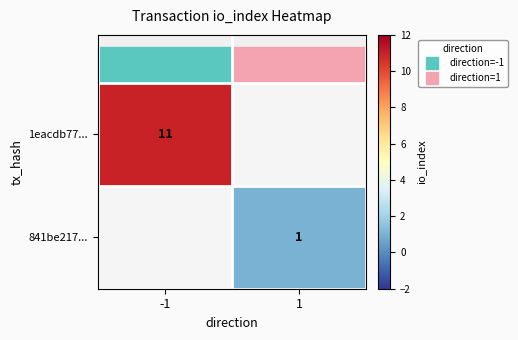

Count the number of categories in the chart.

2